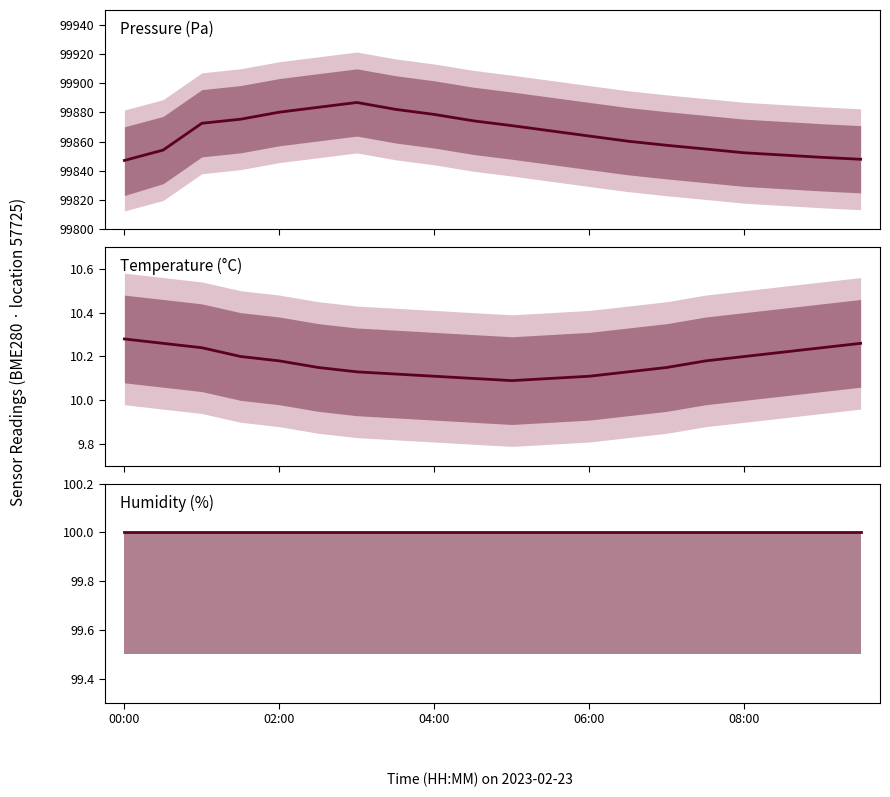

At 06:00, list the series in order from smallest to largest.

temperature, humidity, pressure